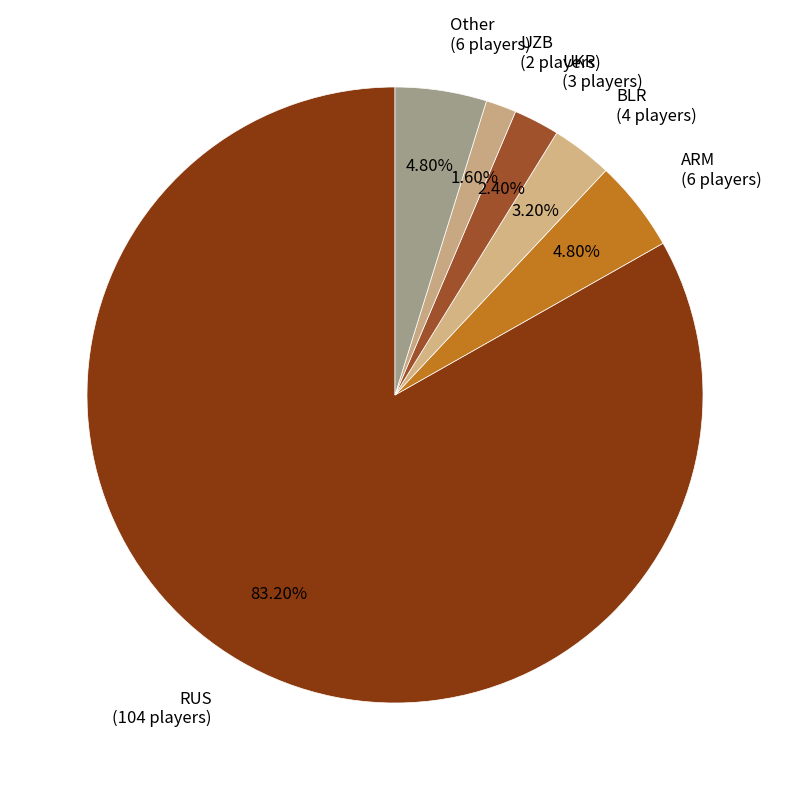

Do UKR and ARM together represent more than half of the pie?

No